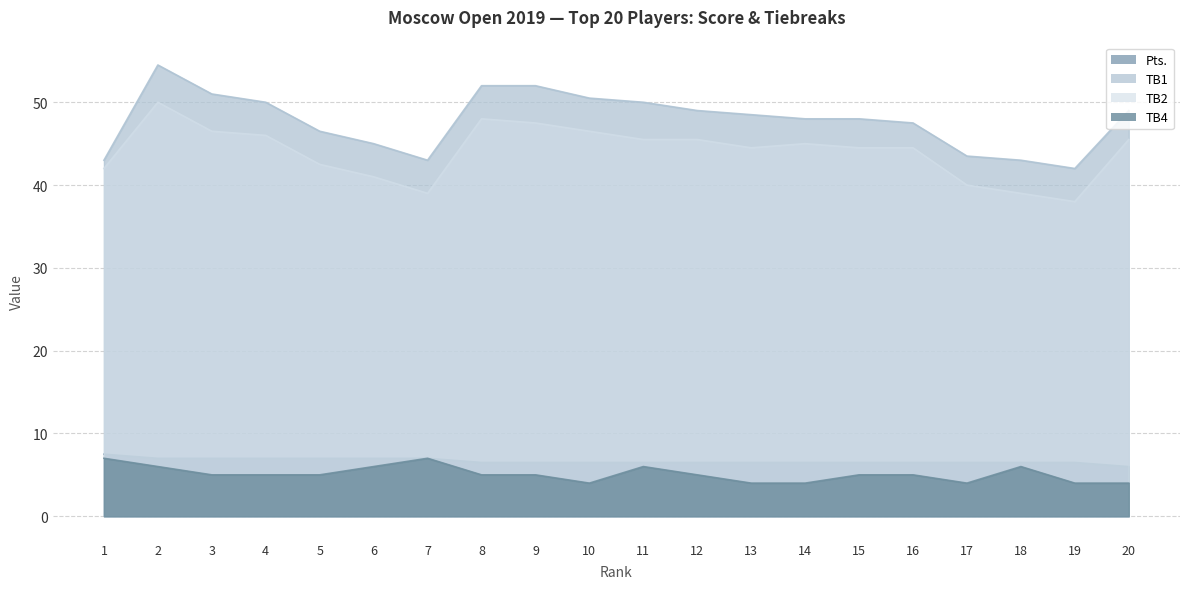

Rank the series at 8 from lowest to highest value.

TB4, Pts., TB2, TB1